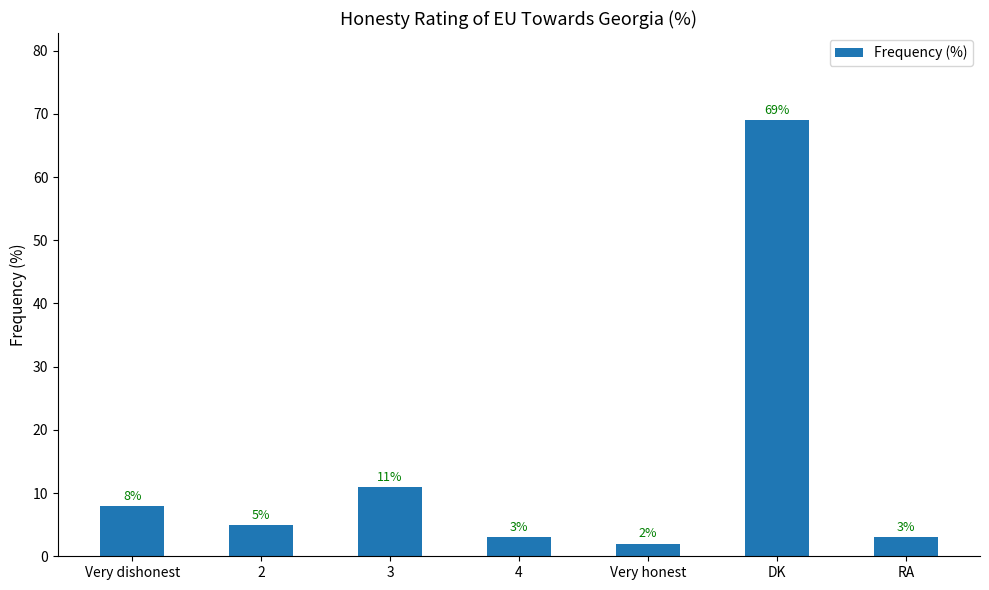

What is the maximum value shown in the chart?

69